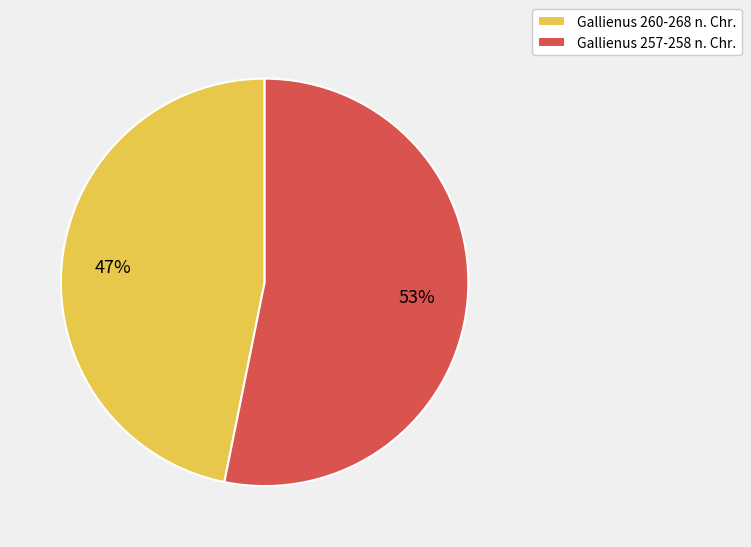

What is the smallest slice in the pie chart?

Gallienus 260-268 n. Chr.